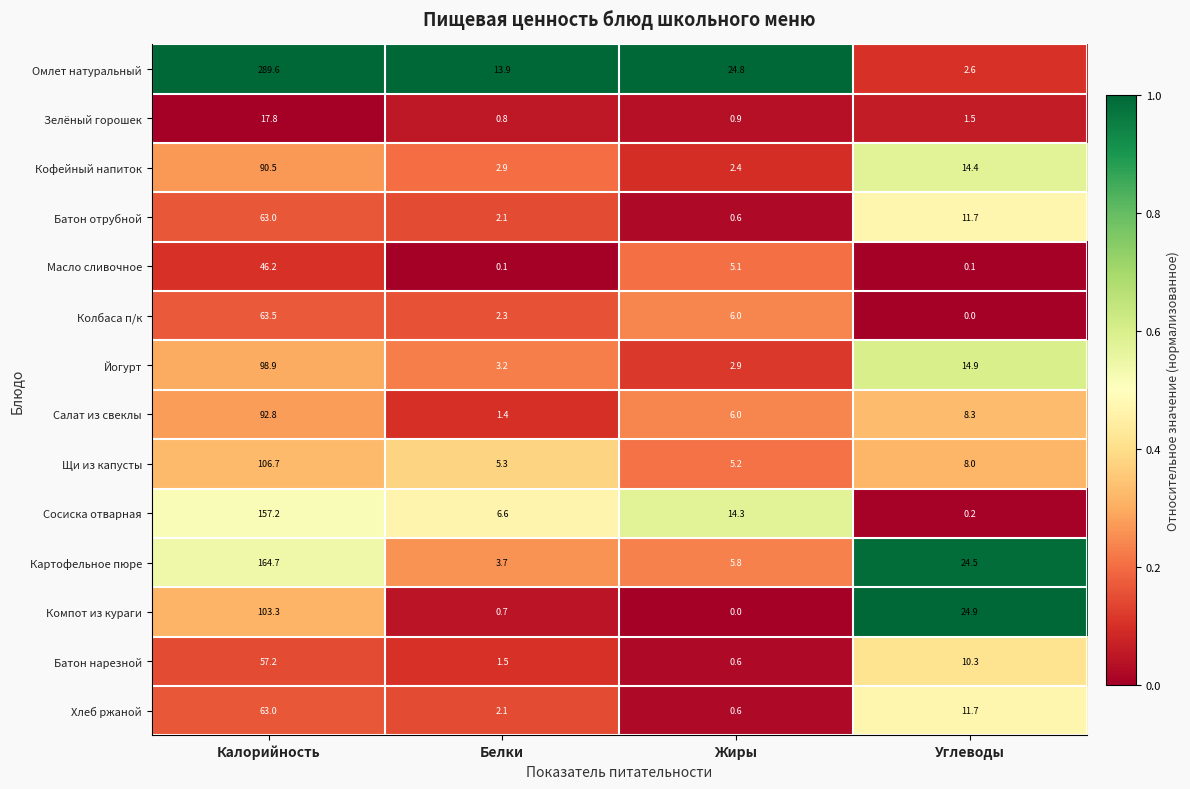

At how many categories does at least one series exceed 0?

4